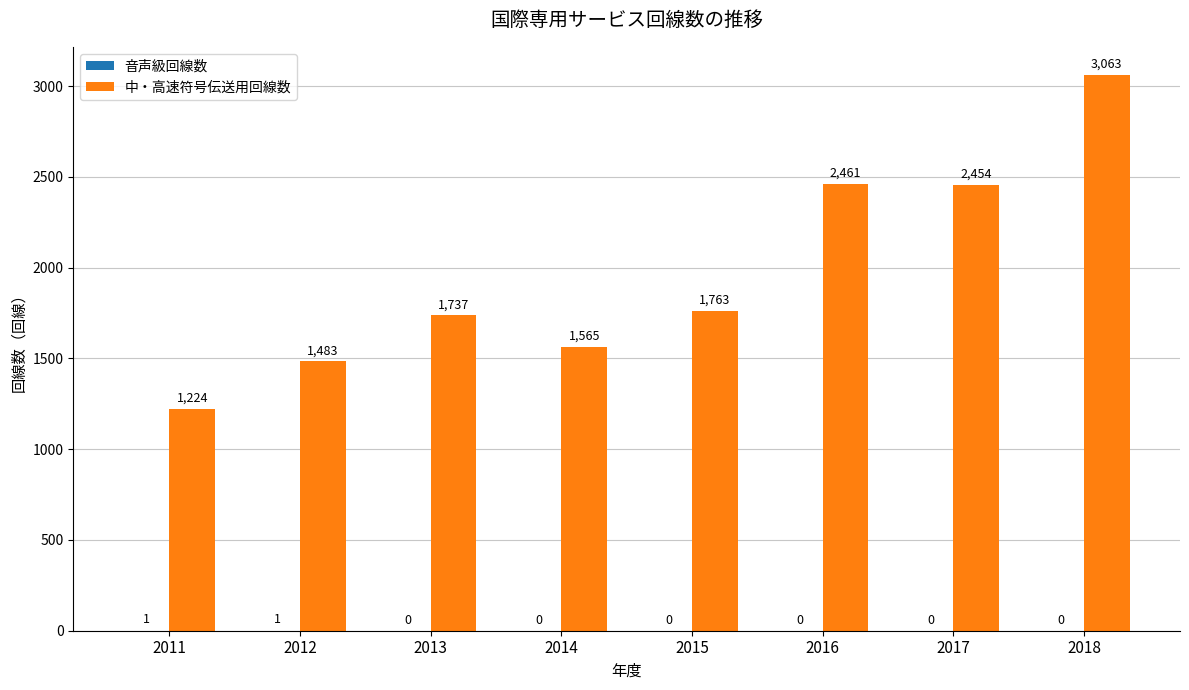

The 中・高速符号伝送用回線数 series shows 2461 at 2016. True or false?

True